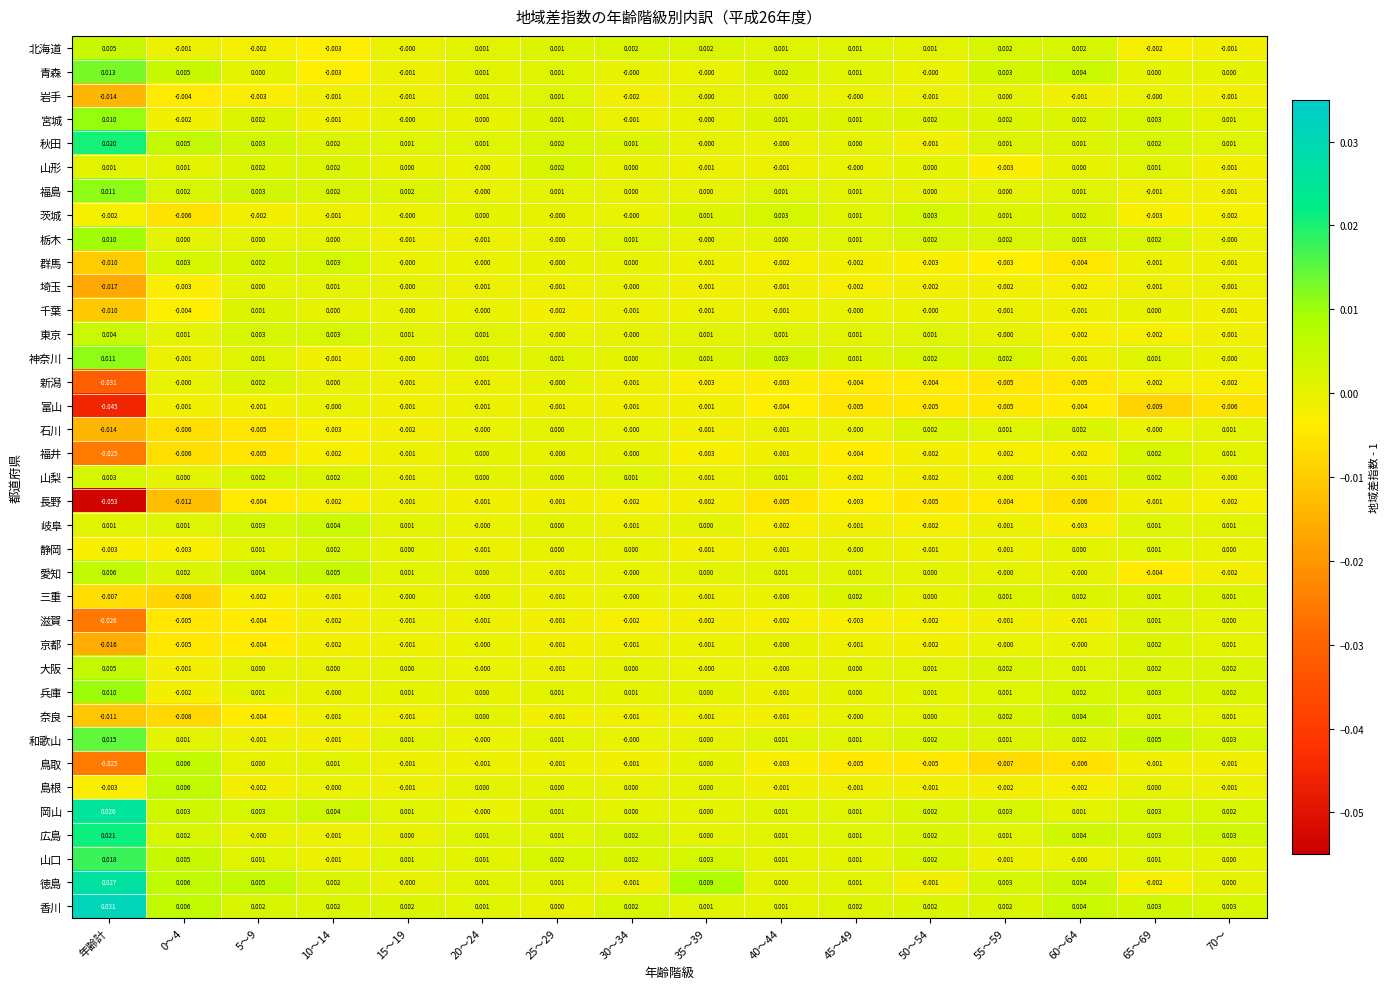

At which label does 北海道 first exceed 0?

年齢計